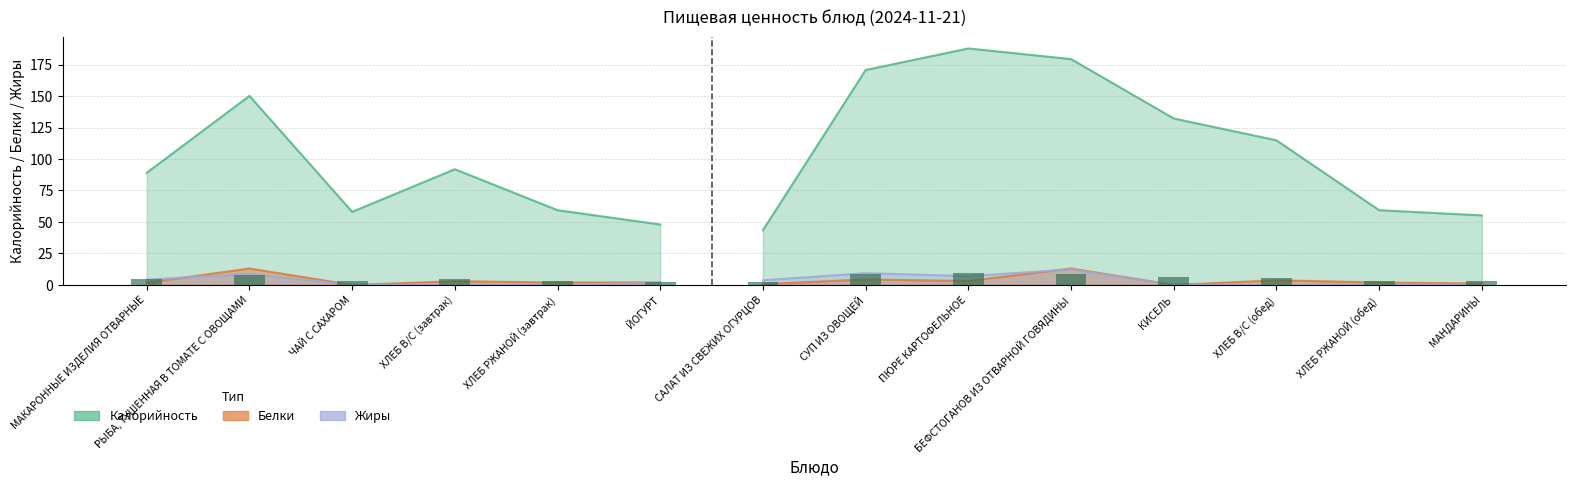

The Жиры series shows 0.0 at ЧАЙ С САХАРОМ. True or false?

True